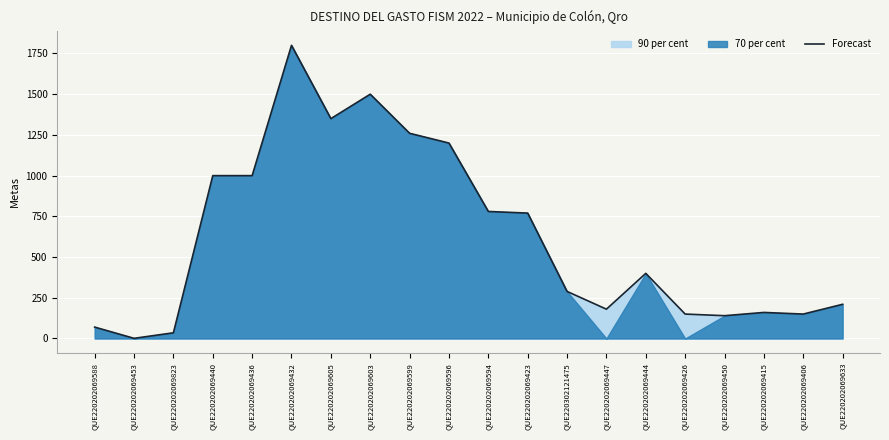

What is the sum of all values?

12445